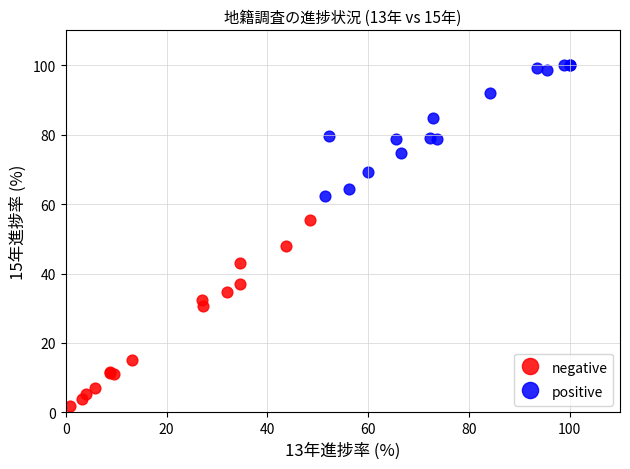

Which series contains the highest Y value?

positive